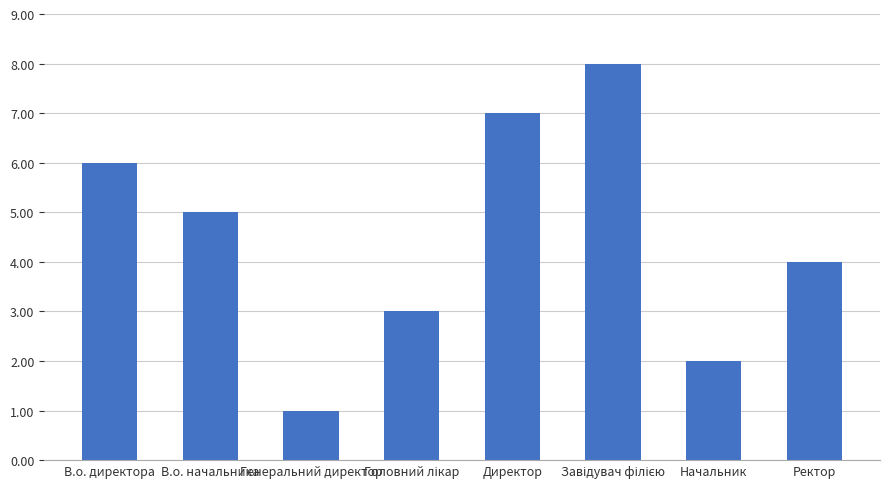

How many series are shown in this chart?

1